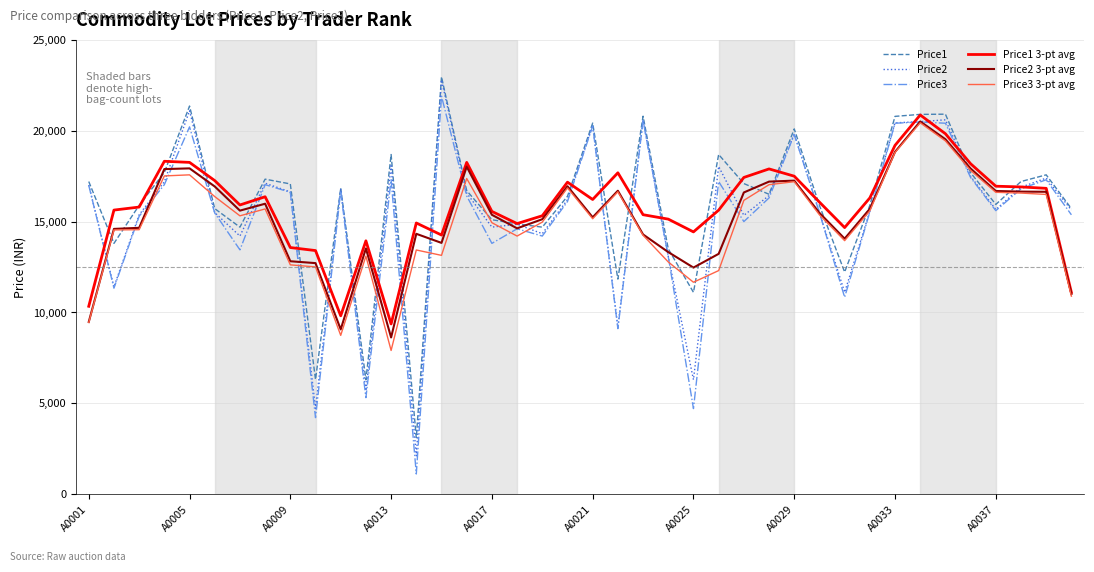

What is the lowest value of the Price1 3-pt avg series?

9359.0